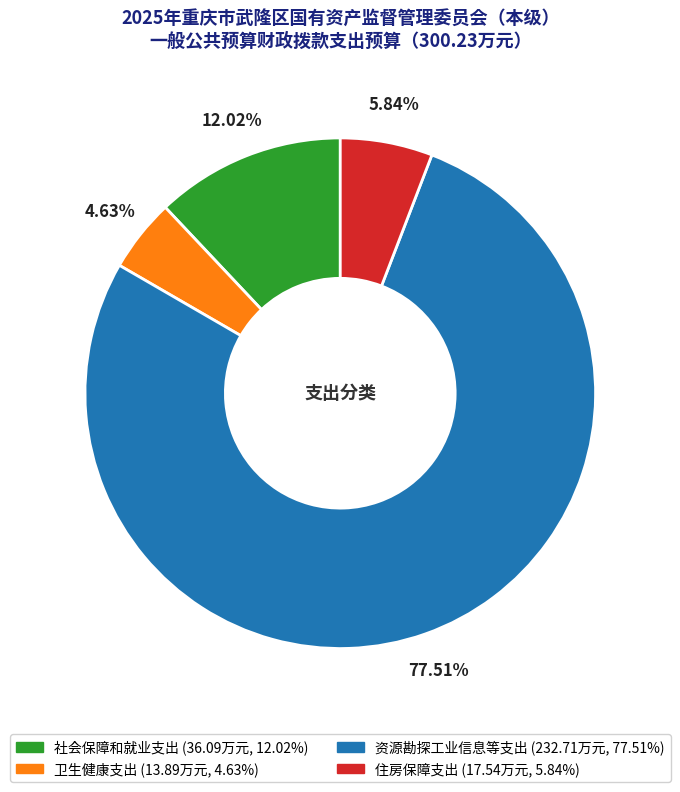

How many slices are in this pie chart?

4